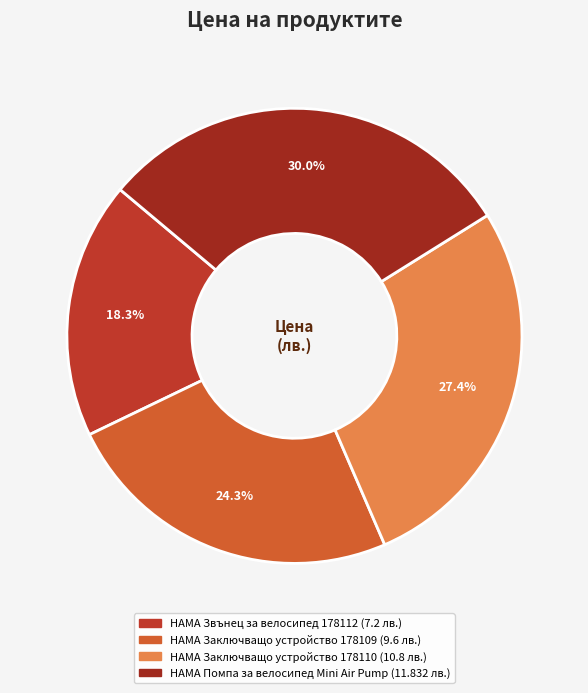

How much of the chart is everything except HAMA Заключващо устройство 178109?

75.7%